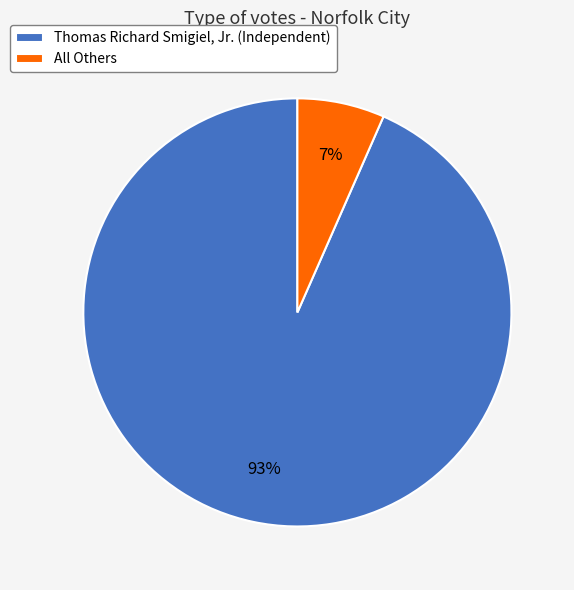

How many slices are in this pie chart?

2